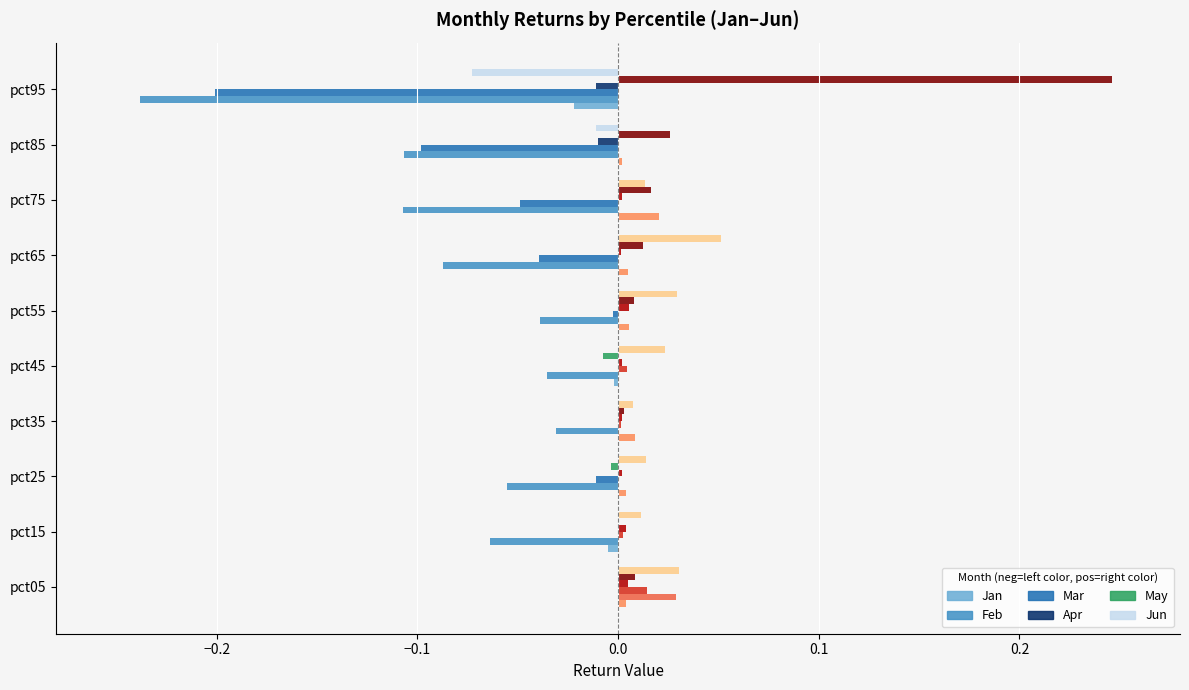

Is the value of May at pct35 greater than the value of Feb at pct55?

Yes